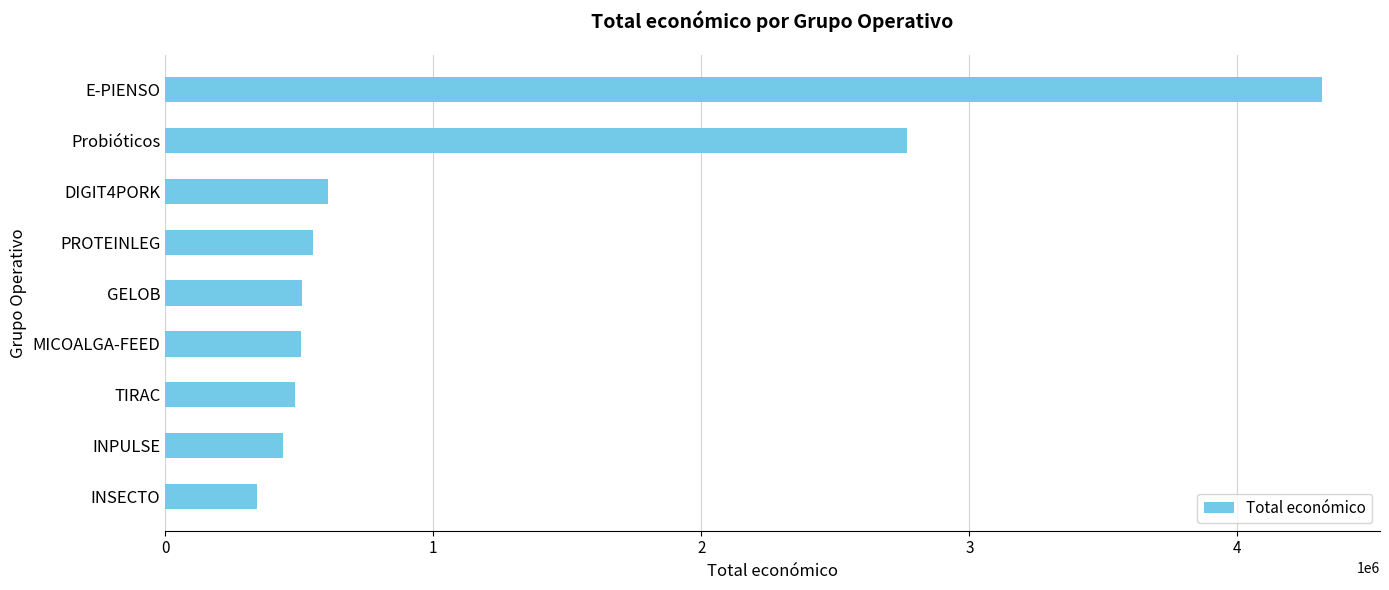

What is the difference between the second highest and second lowest values?

2329765